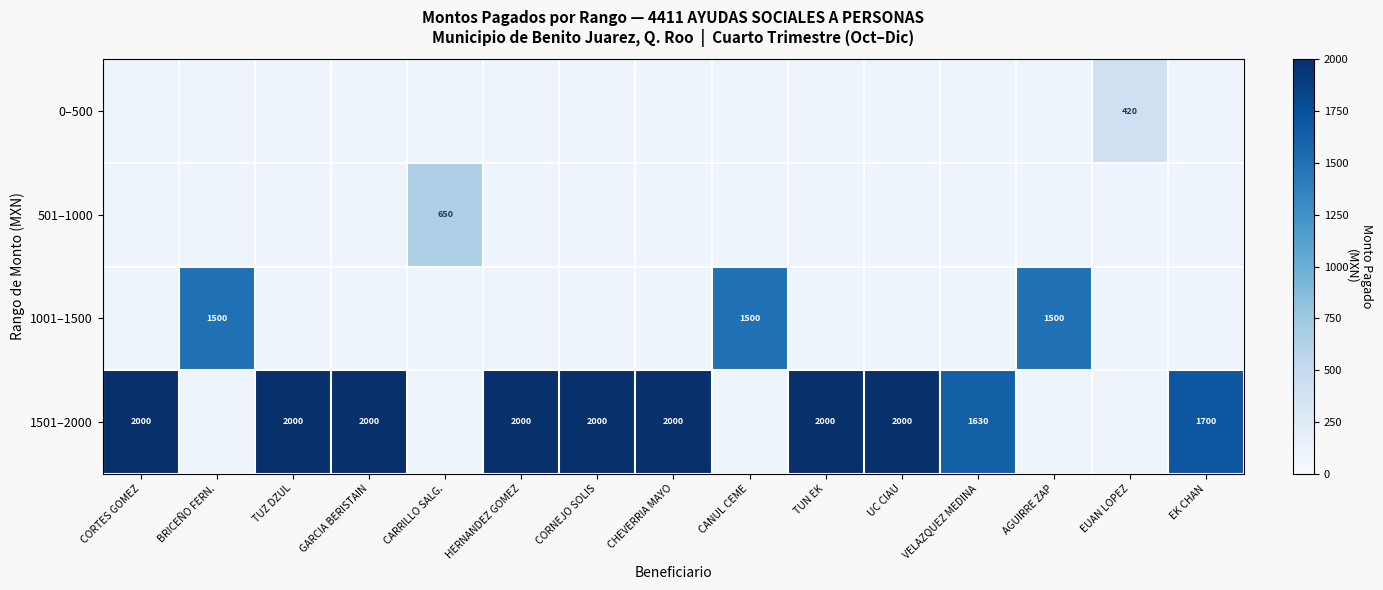

The 1501–2000 series shows 3486 at CORNEJO SOLIS. True or false?

False